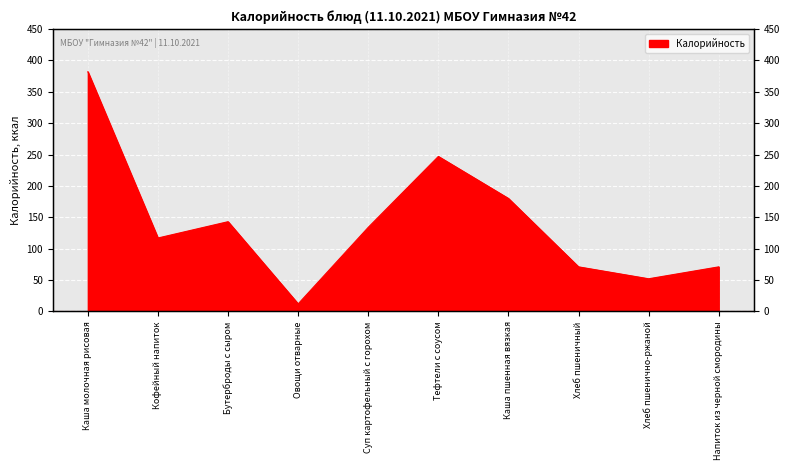

The value at Суп картофельный с горохом is 197. True or false?

False